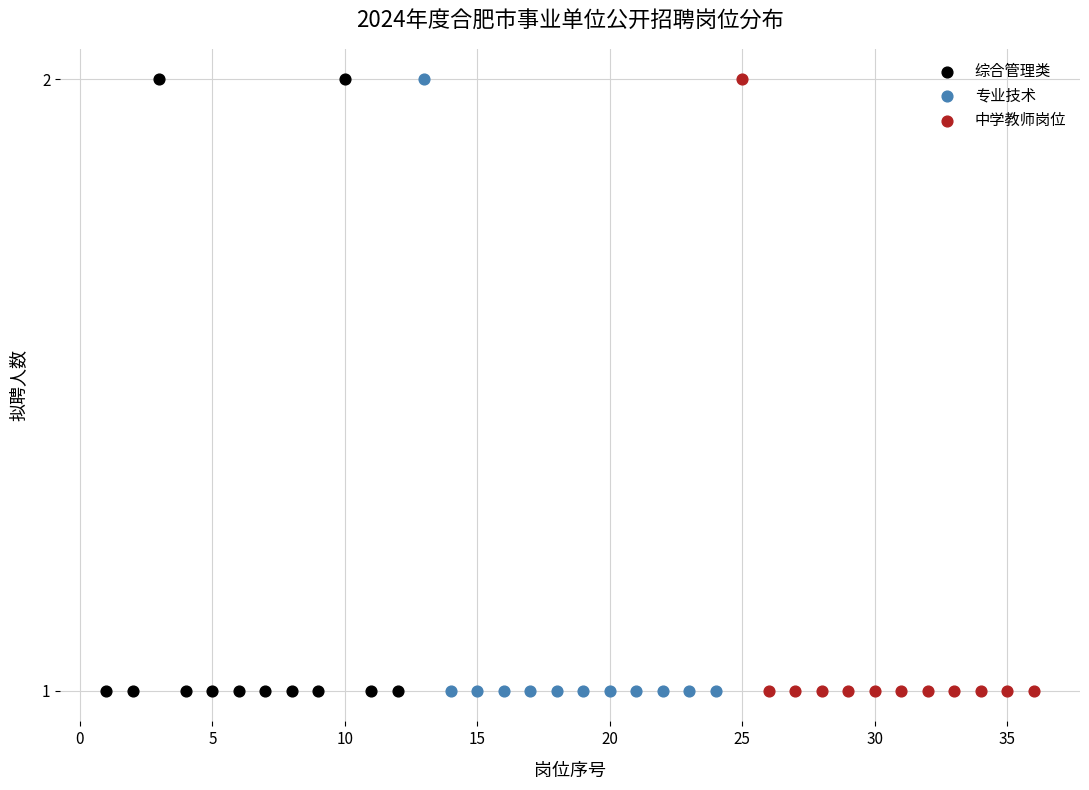

What are all the series names shown in the legend?

综合管理类, 专业技术, 中学教师岗位